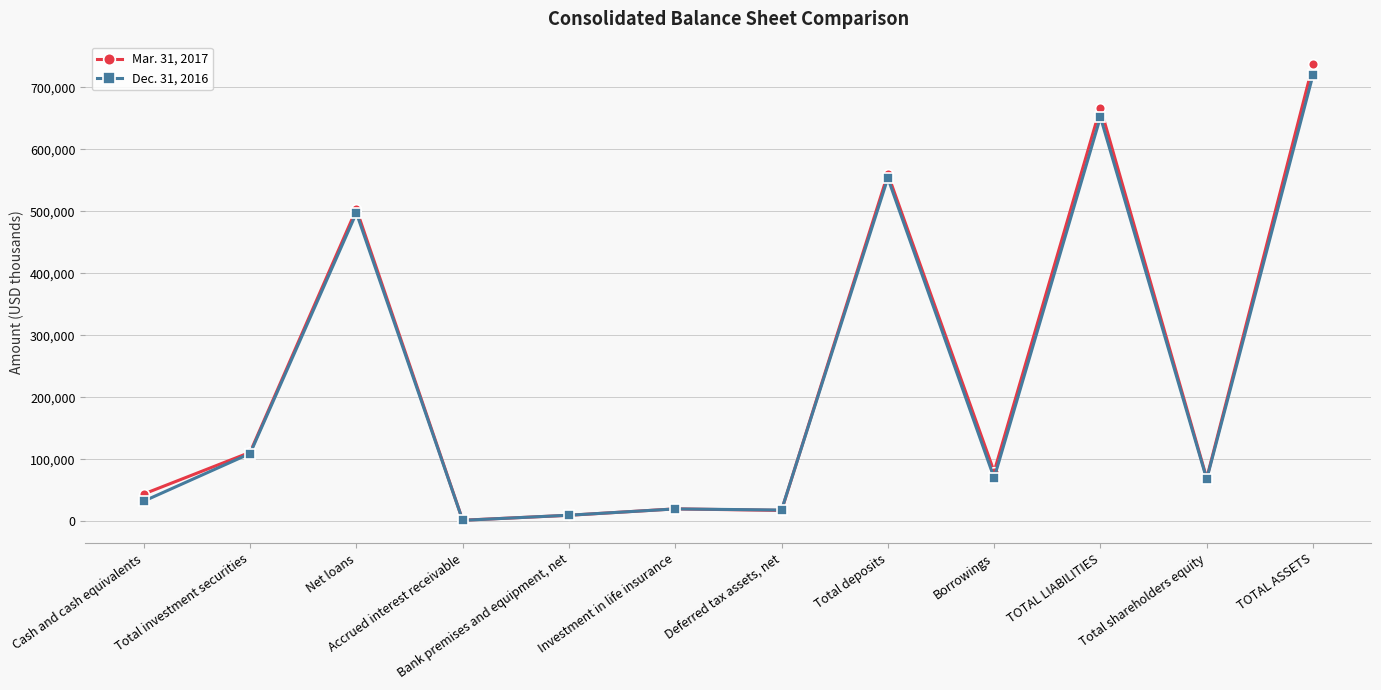

What is the label of the 7th point from the right?

Investment in life insurance